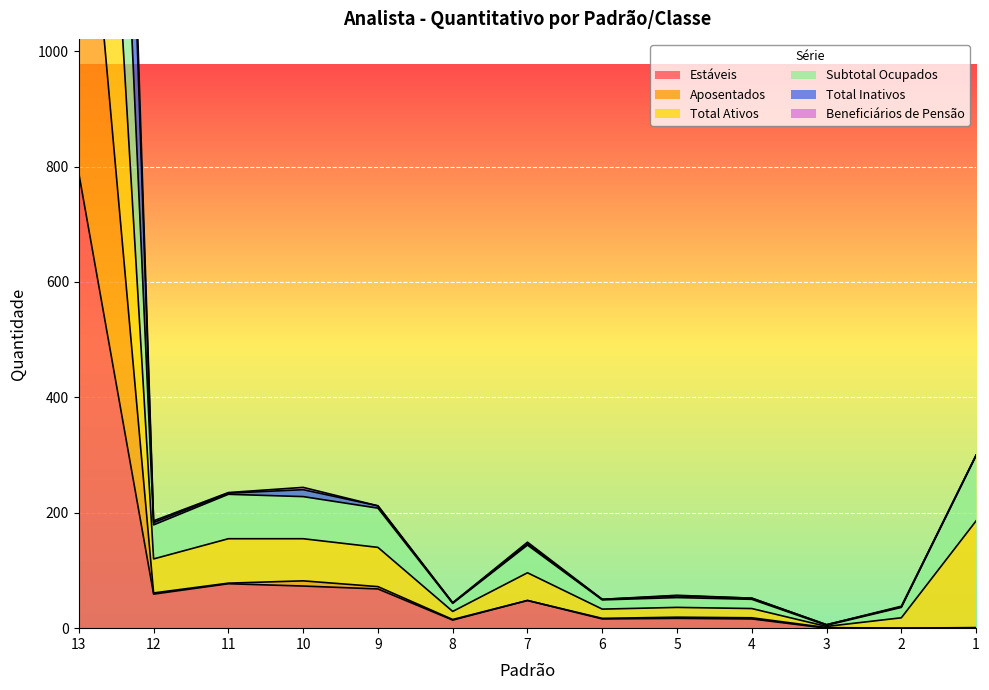

What is the value of the Estáveis point at the 4th from the left?

73